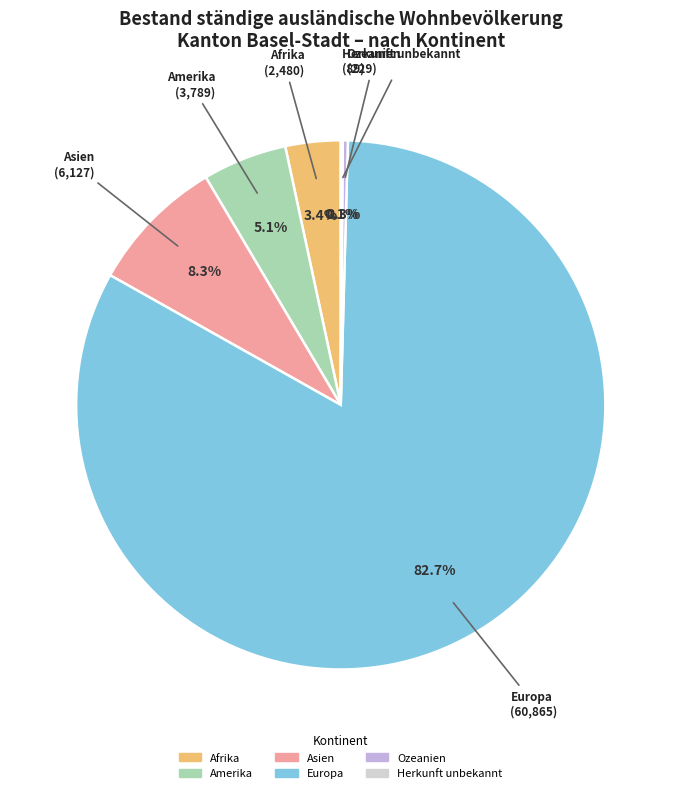

Which category accounts for the majority?

Europa